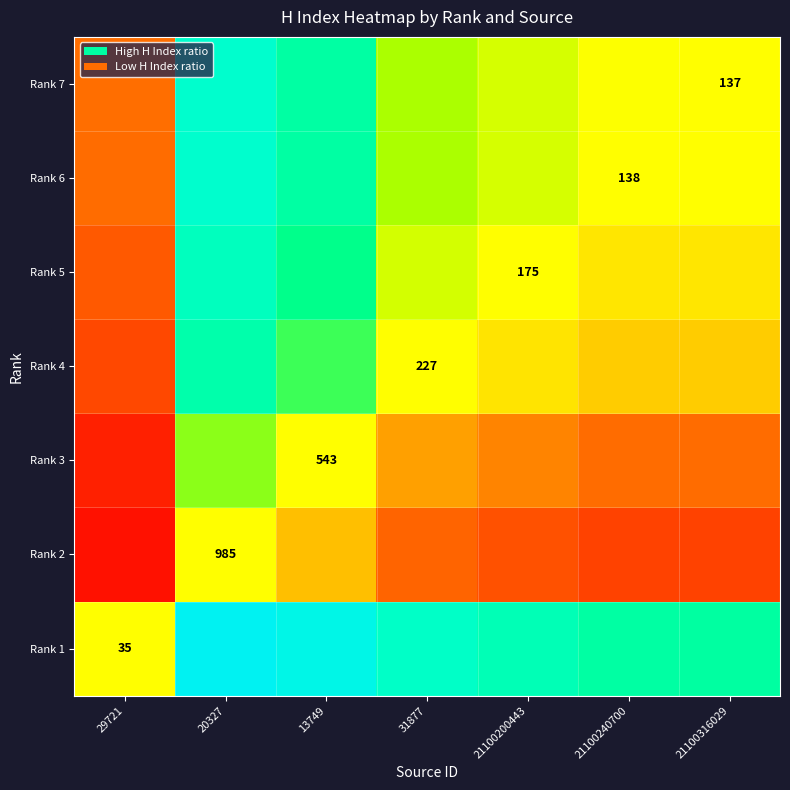

Which category has the lowest value in the Rank 7 series?

29721